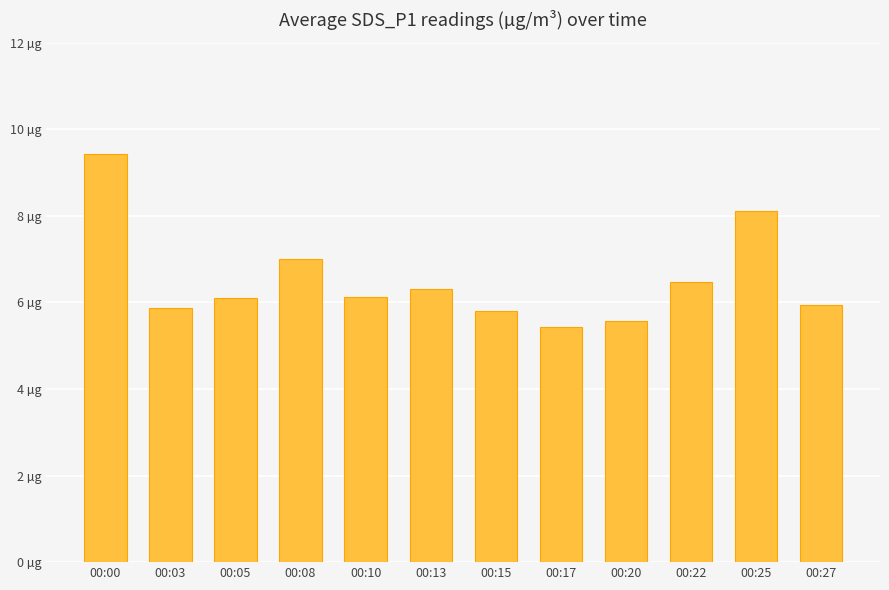

At which label is the value closest to 7?

00:08